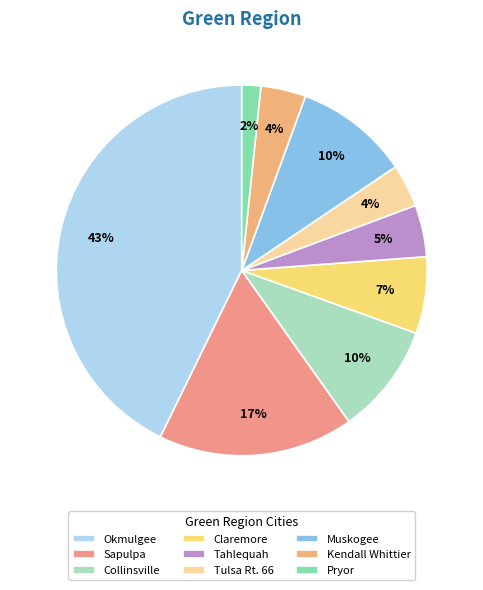

What is the smallest slice in the pie chart?

Pryor